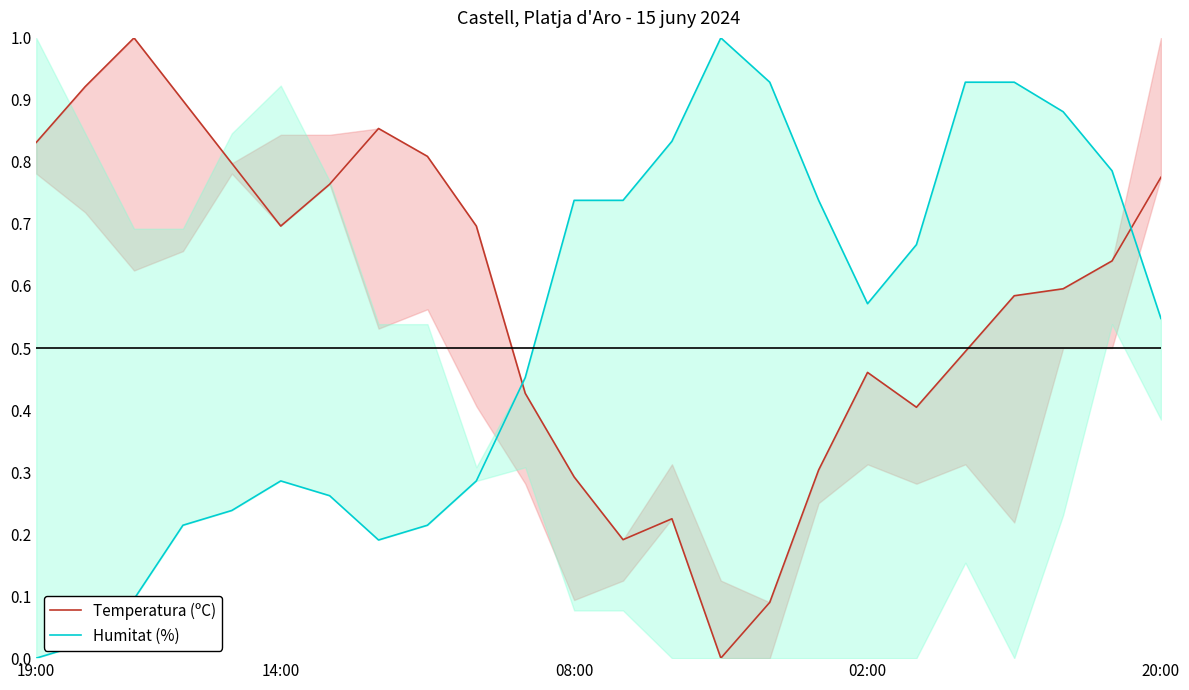

What is the maximum value shown in the chart?

1.0